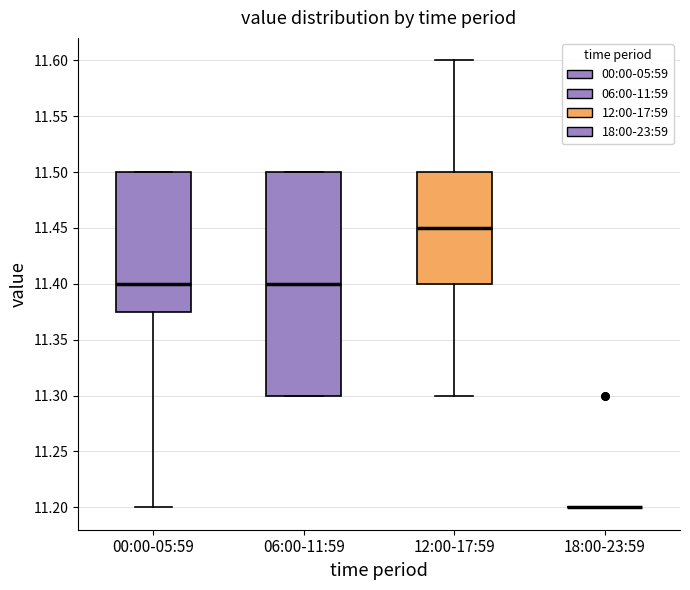

Comparing the boxes themselves (not the whiskers), which one is the tallest?

06:00-11:59